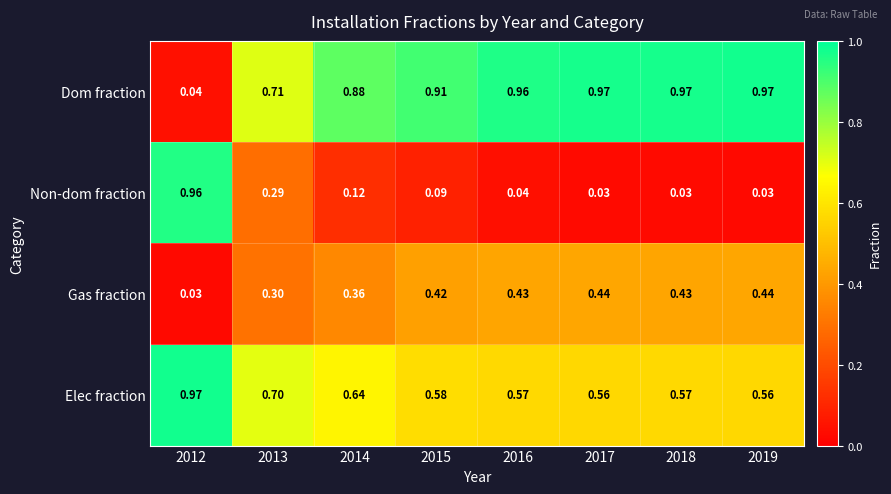

Which series has the largest total across all categories?

Dom fraction